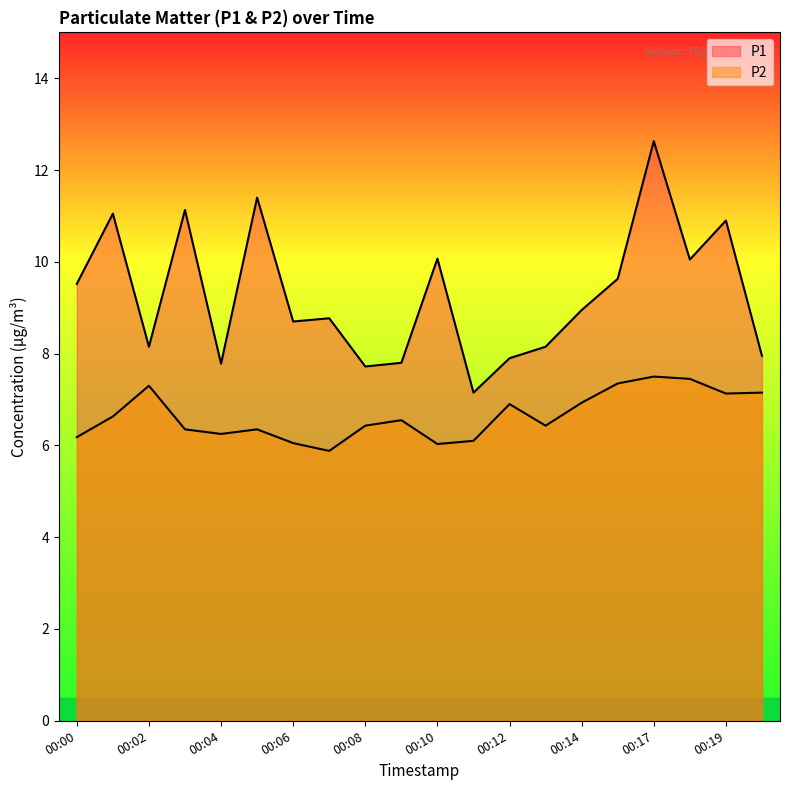

What is the difference between the P1 values at 00:07 and 00:01?

2.3